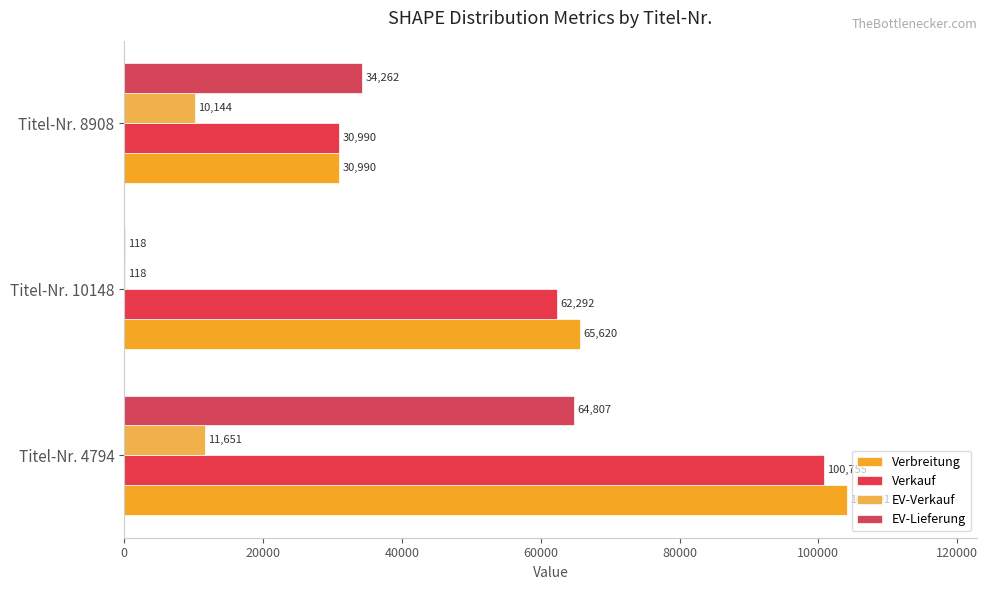

Count the number of categories in the chart.

3